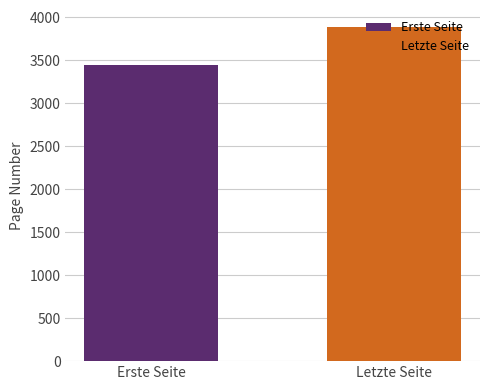

Between Erste Seite and Letzte Seite, which is larger?

Letzte Seite